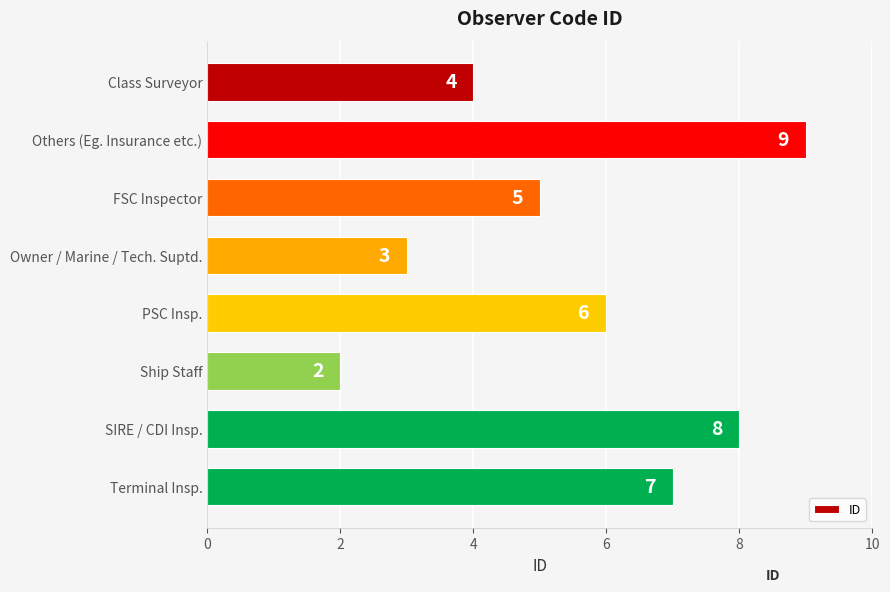

What is the difference between the maximum and second lowest values?

6